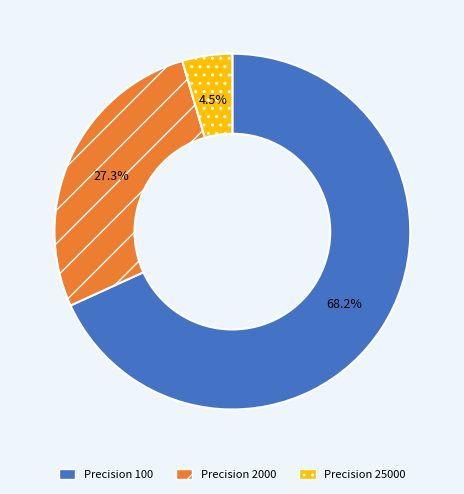

To the nearest percent, what is the average slice percentage?

33%